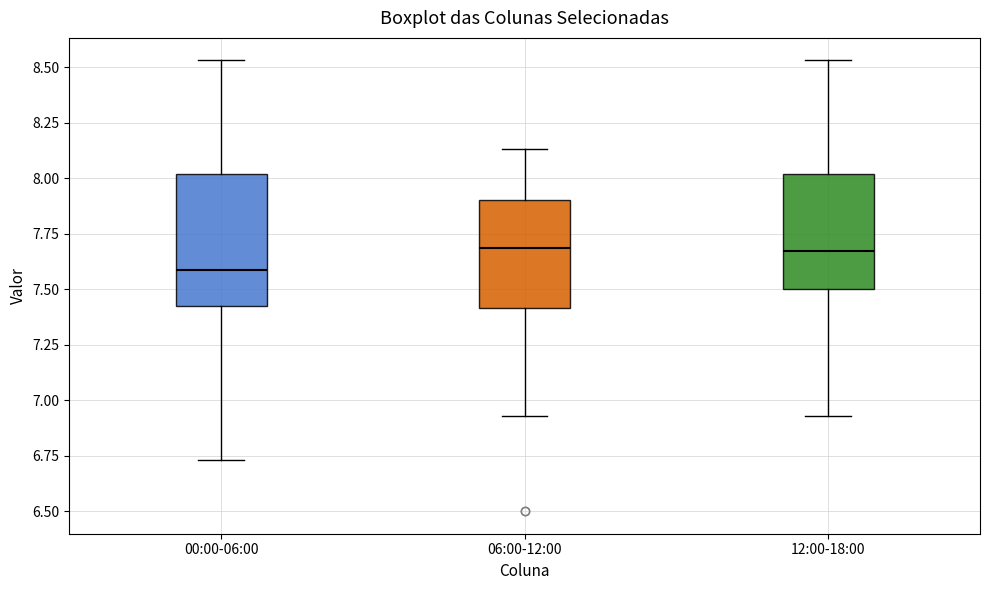

Reading left to right, transcribe this box plot: for each box, give where its median line is, the range the box spans, and where its two whiskers end, as read against the y-axis. The values are not printed on the chart, so give them approximately, as read against the axis.

00:00-06:00: median 7.60, box 7.40 to 8.00, whiskers 6.75 to 8.55
06:00-12:00: median 7.70, box 7.40 to 7.90, whiskers 6.95 to 8.15
12:00-18:00: median 7.65, box 7.50 to 8.00, whiskers 6.95 to 8.55